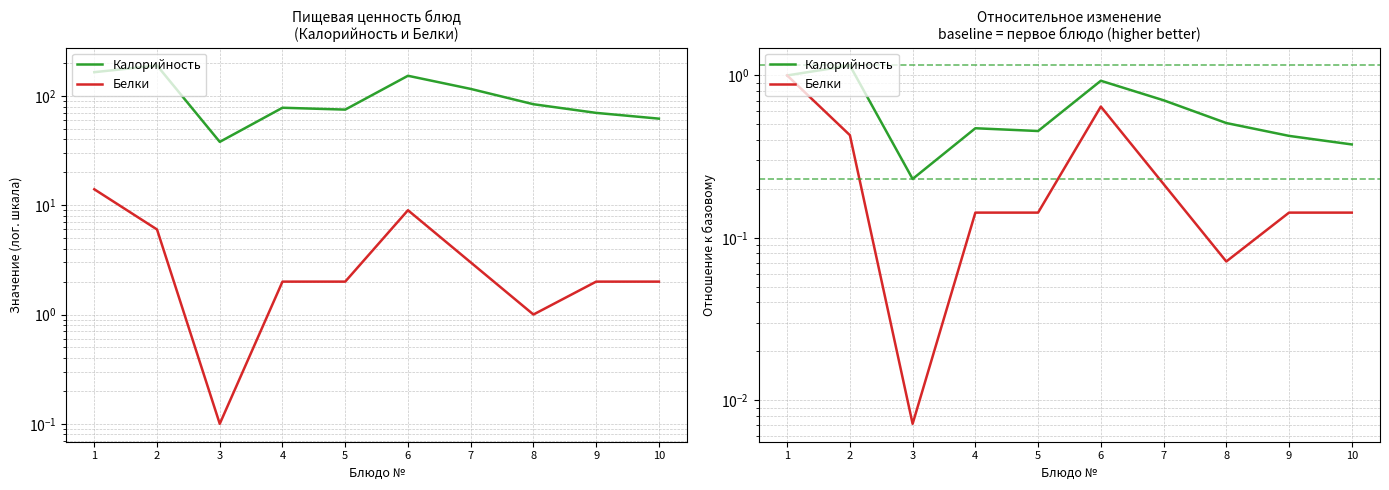

Does the chart have visible grid lines?

Yes